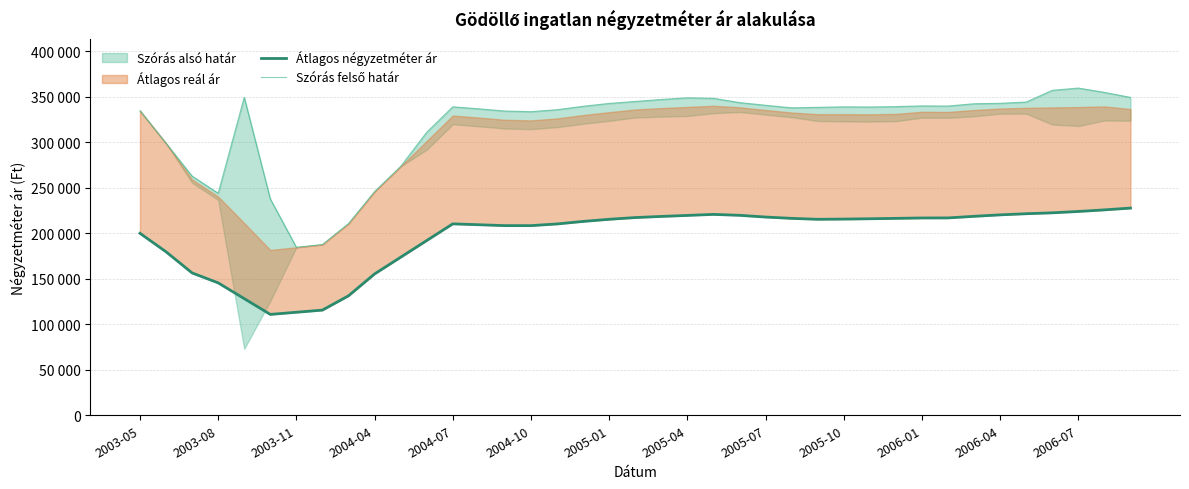

The Átlagos négyzetméter ár series shows 215439 at 26. True or false?

True